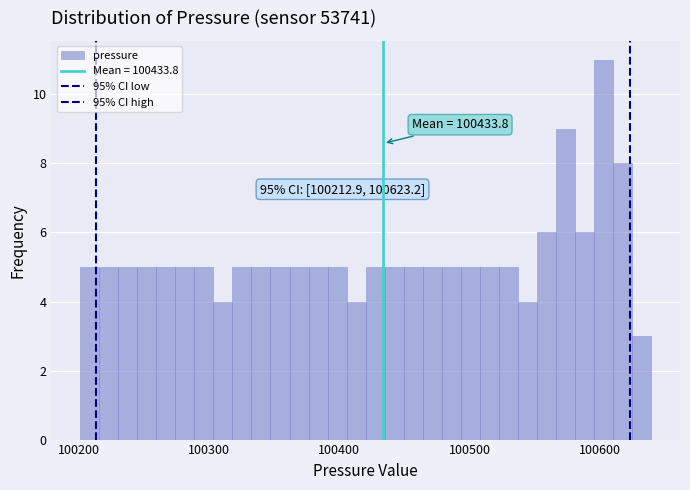

Around what value on the x-axis is the tallest bar? Give the approximate position of its centre, as read against the axis.

100600